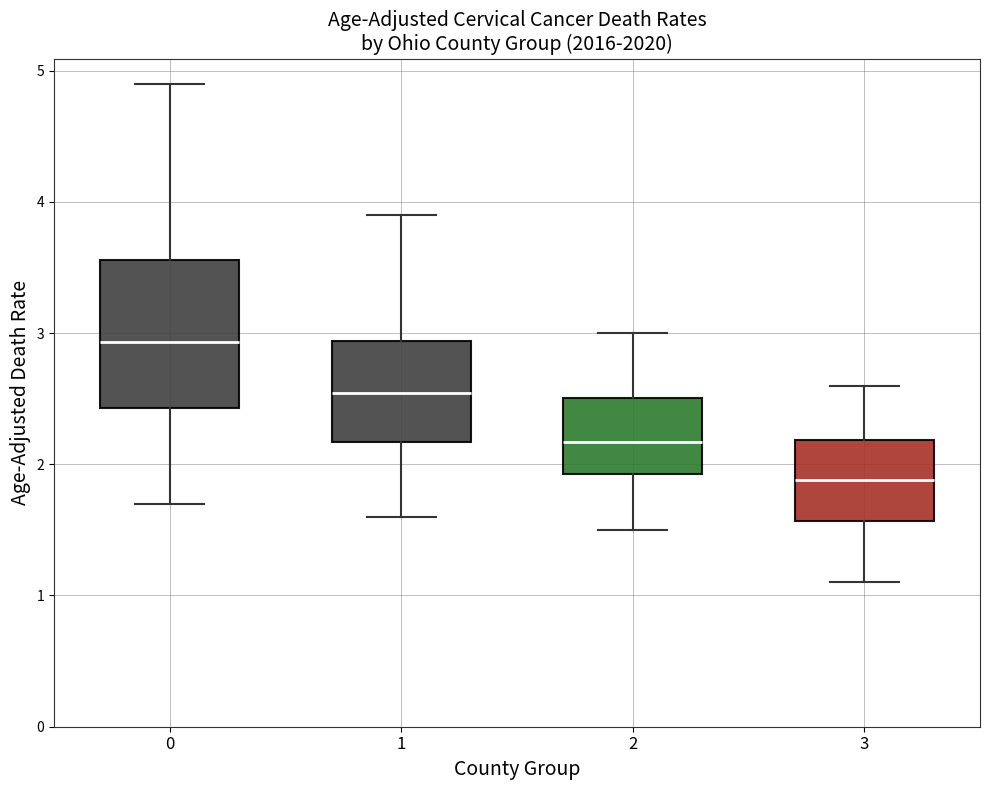

Reading left to right, transcribe this box plot: for each box, give where its median line is, the range the box spans, and where its two whiskers end, as read against the y-axis. The values are not printed on the chart, so give them approximately, as read against the axis.

0: median 2.9, box 2.4 to 3.6, whiskers 1.7 to 4.9
1: median 2.5, box 2.2 to 2.9, whiskers 1.6 to 3.9
2: median 2.2, box 1.9 to 2.5, whiskers 1.5 to 3.0
3: median 1.9, box 1.6 to 2.2, whiskers 1.1 to 2.6